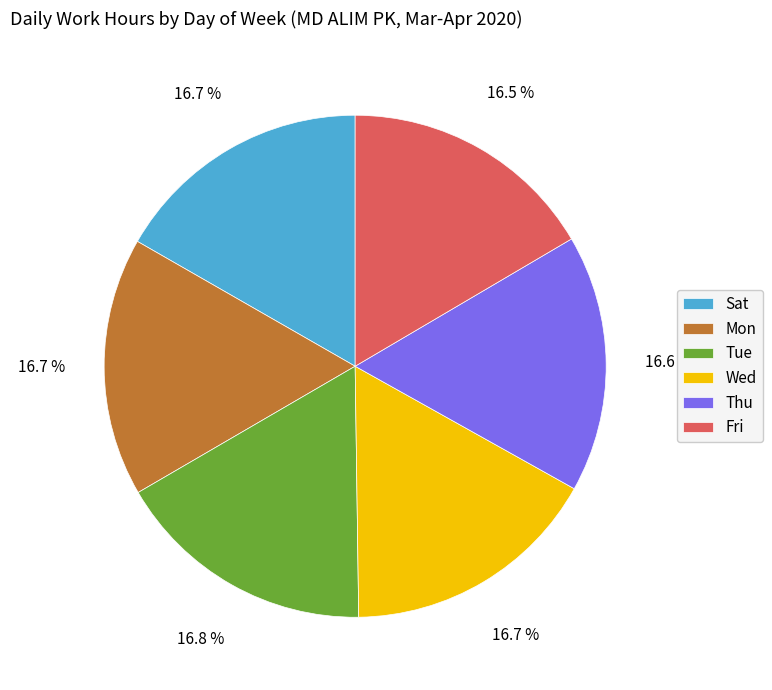

Do Thu and Tue together represent more than half of the pie?

No